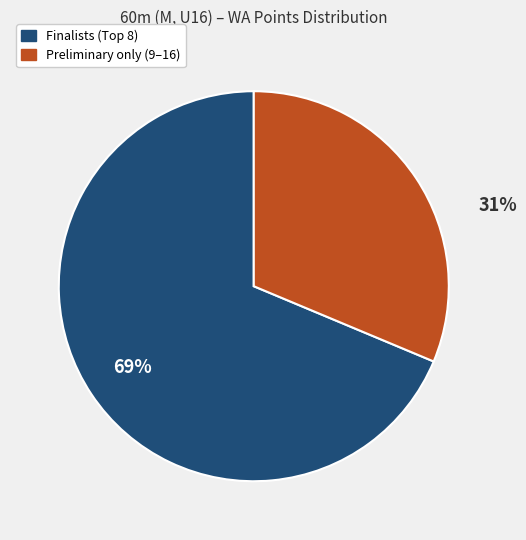

Is there a majority slice in this chart?

Yes